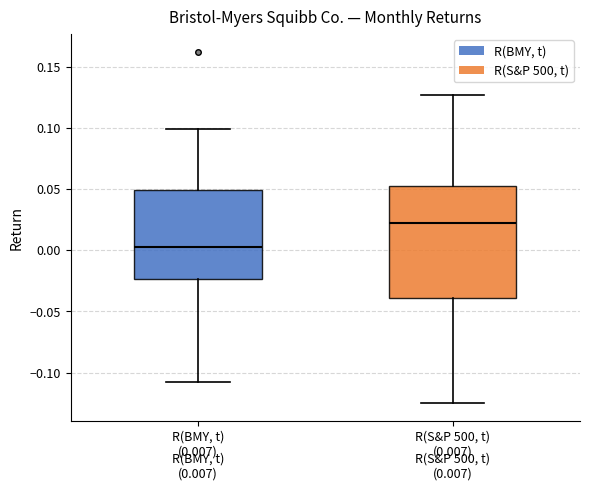

Comparing the boxes themselves (not the whiskers), which one is the tallest?

R(S&P 500, t) (0.007)